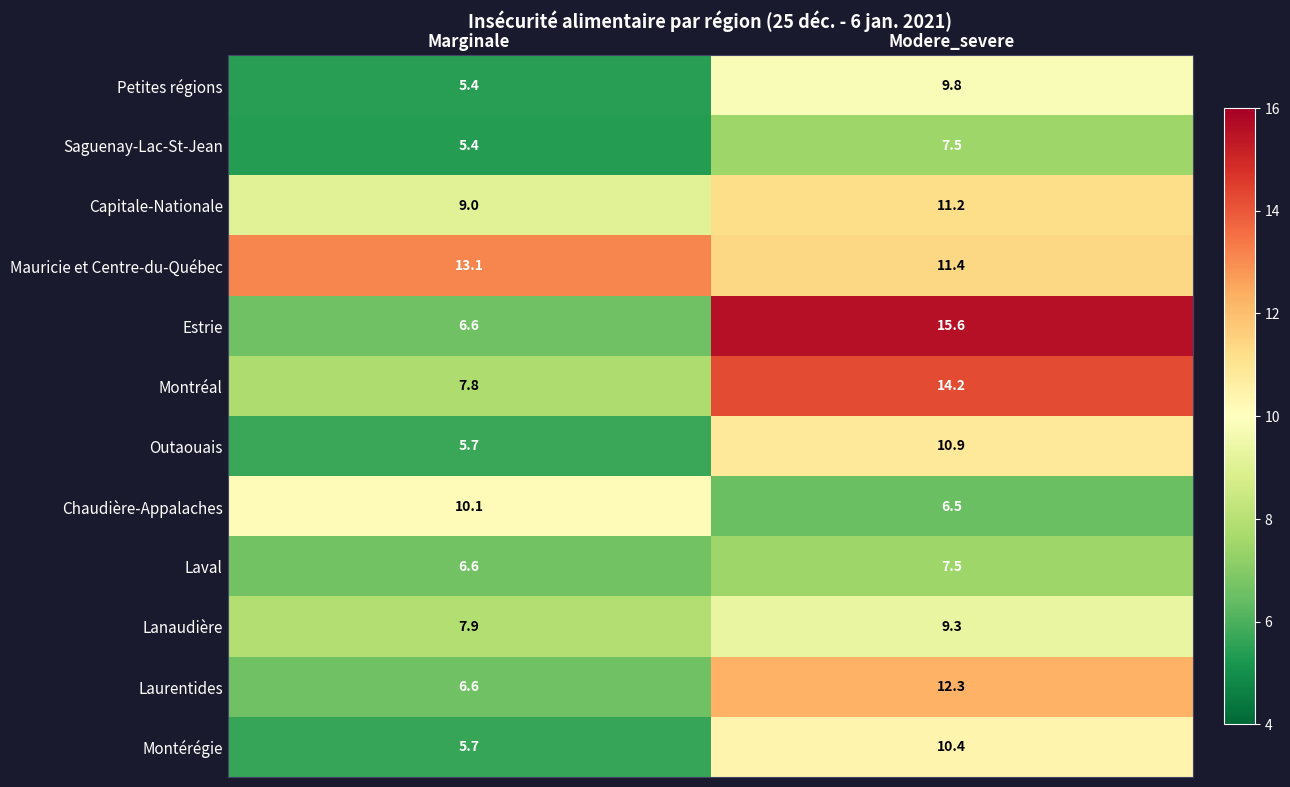

Which series has the largest total across all categories?

Mauricie et Centre-du-Québec